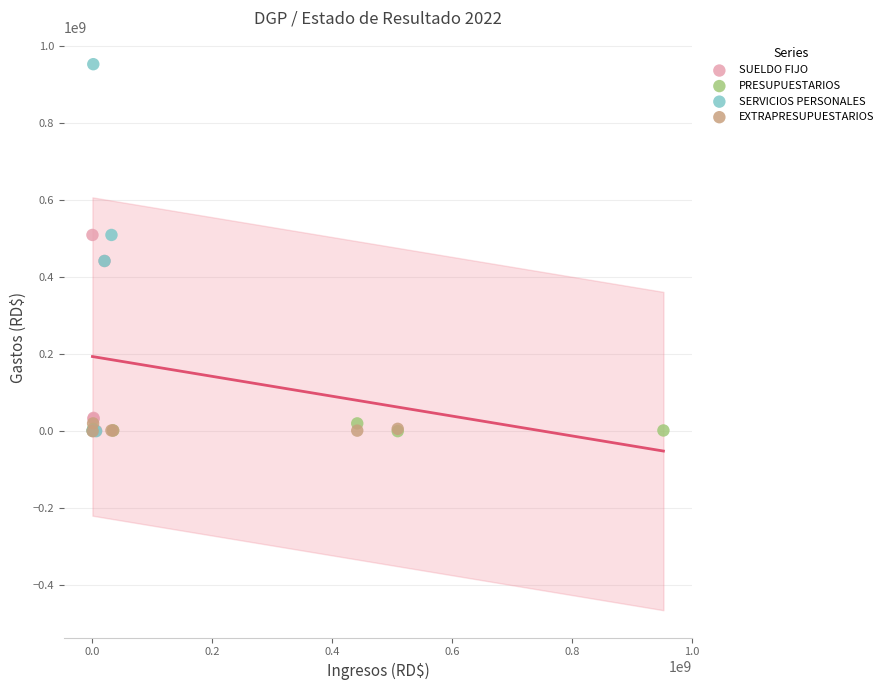

Which series has the largest Y range (max minus min)?

SERVICIOS PERSONALES